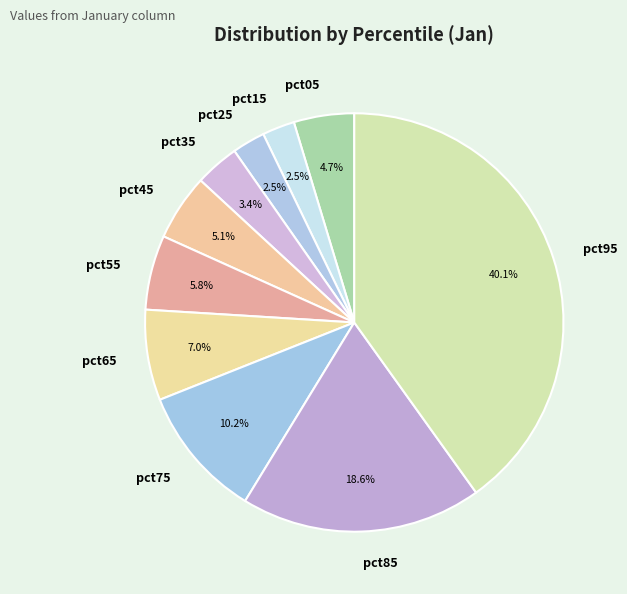

True or false: pct25 accounts for 18% of the total.

False